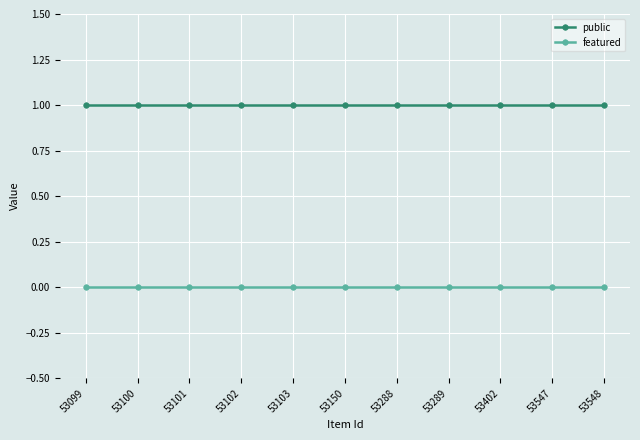

The value of public at 53289 is 0. True or false?

False